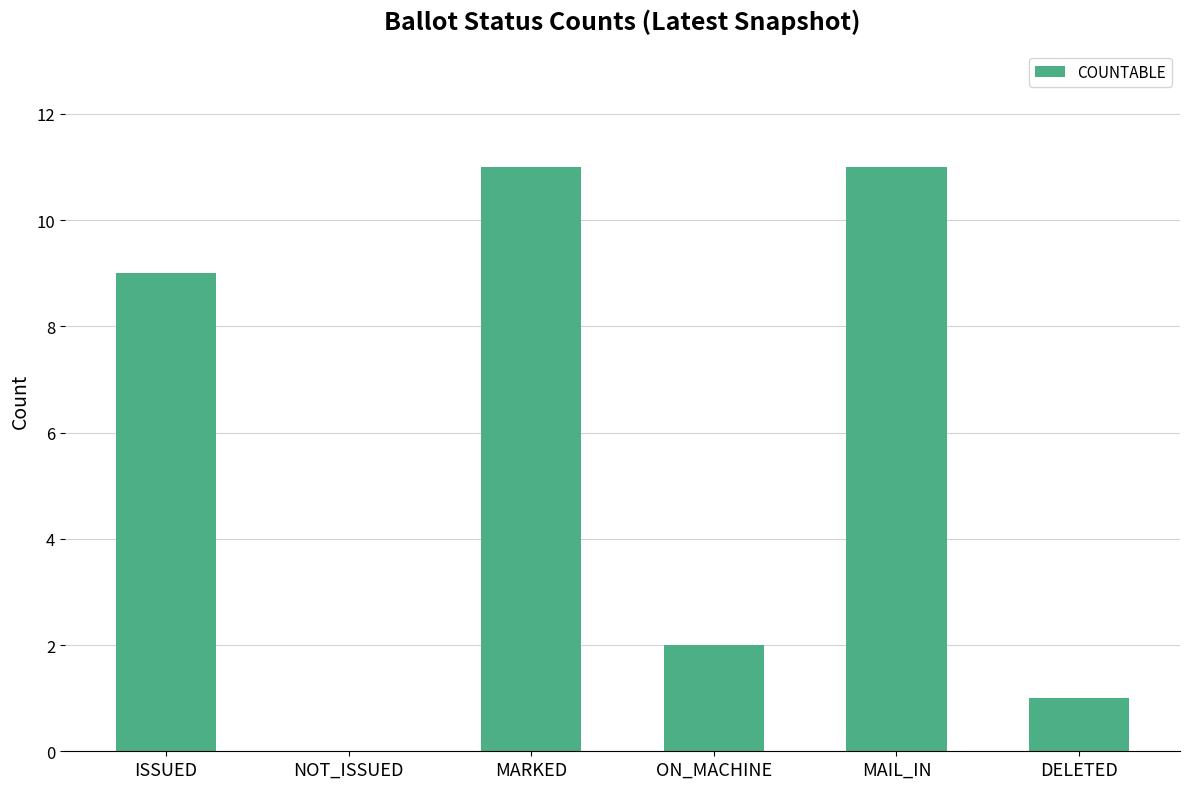

Approximately how many times larger is the value at DELETED compared to ISSUED?

0.1